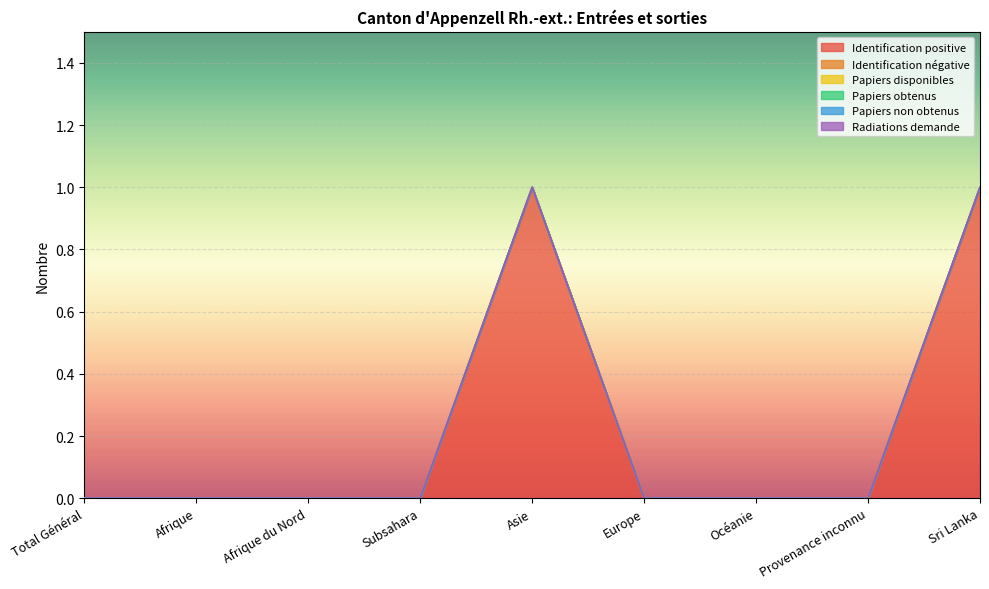

At which category is the sum across all series the highest?

Asie